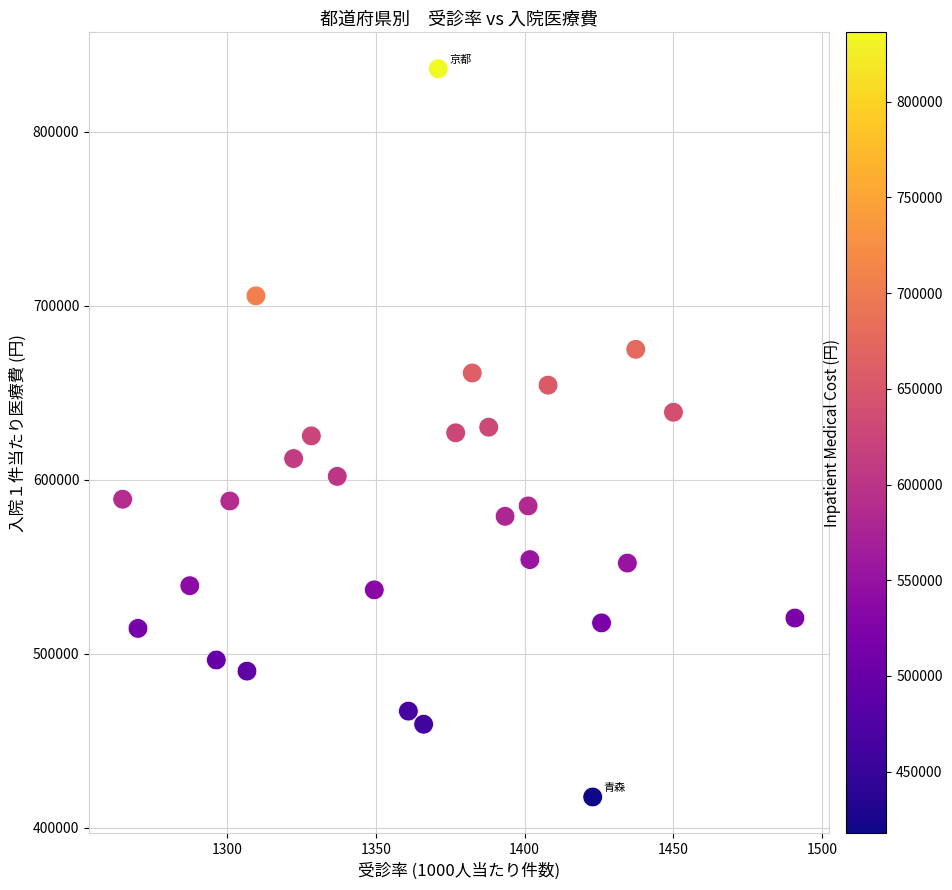

What is the range of X values (max minus min)?

226.1